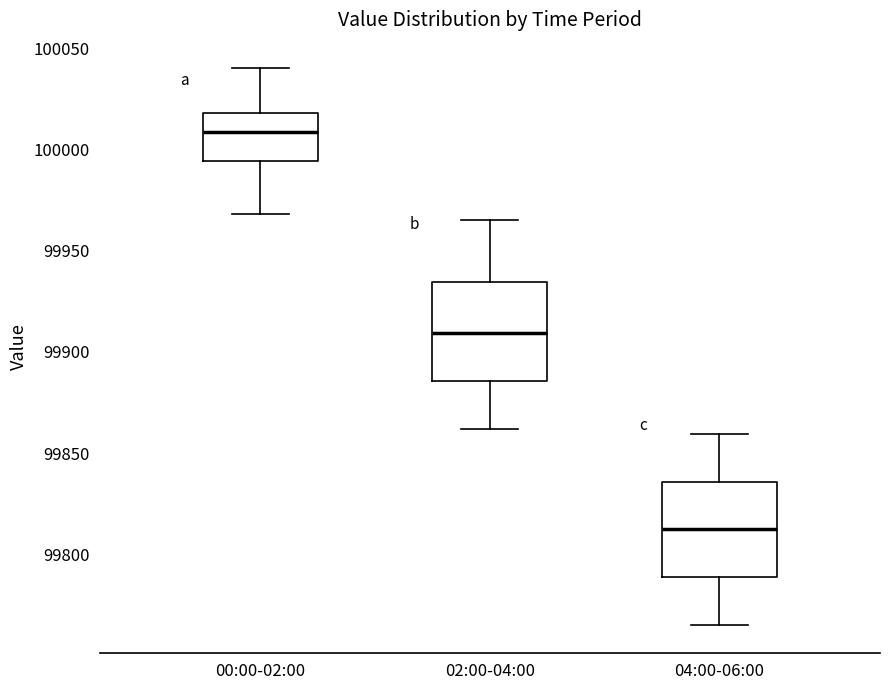

Reading left to right, read every box against the y-axis: the position of its median line, the range the box covers, and the ends of its whiskers. The values are not printed on the chart, so give them approximately, as read against the axis.

00:00-02:00: median 100010, box 99995 to 100020, whiskers 99970 to 100040
02:00-04:00: median 99910, box 99885 to 99935, whiskers 99860 to 99965
04:00-06:00: median 99810, box 99790 to 99835, whiskers 99765 to 99860